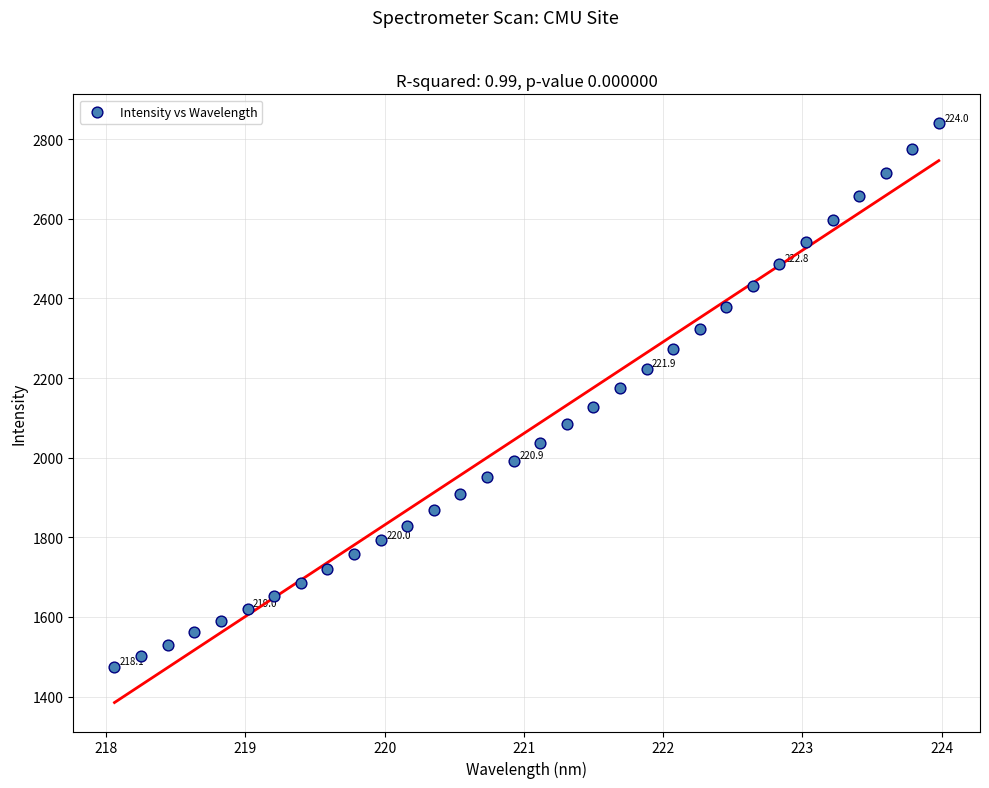

What is the range of X values (max minus min)?

5.9